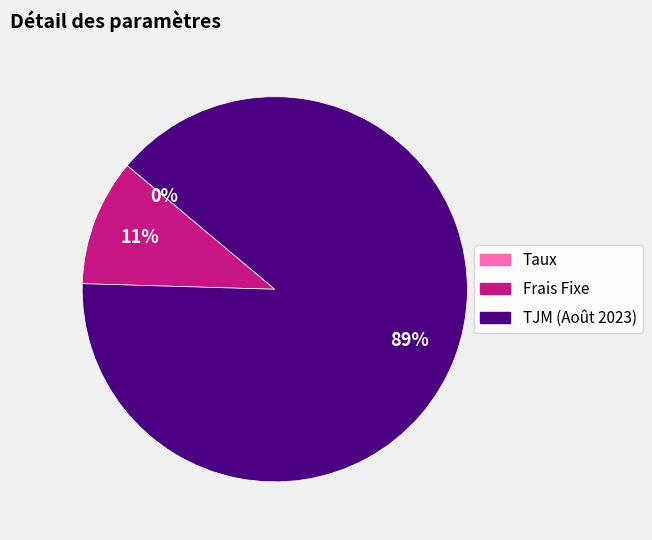

Is the sum of Frais Fixe and TJM (Août 2023) greater than half?

Yes